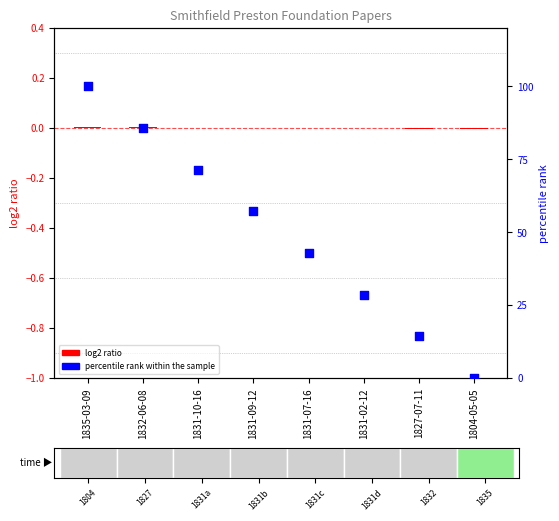

Which series has the largest Y range (max minus min)?

percentile rank within the sample